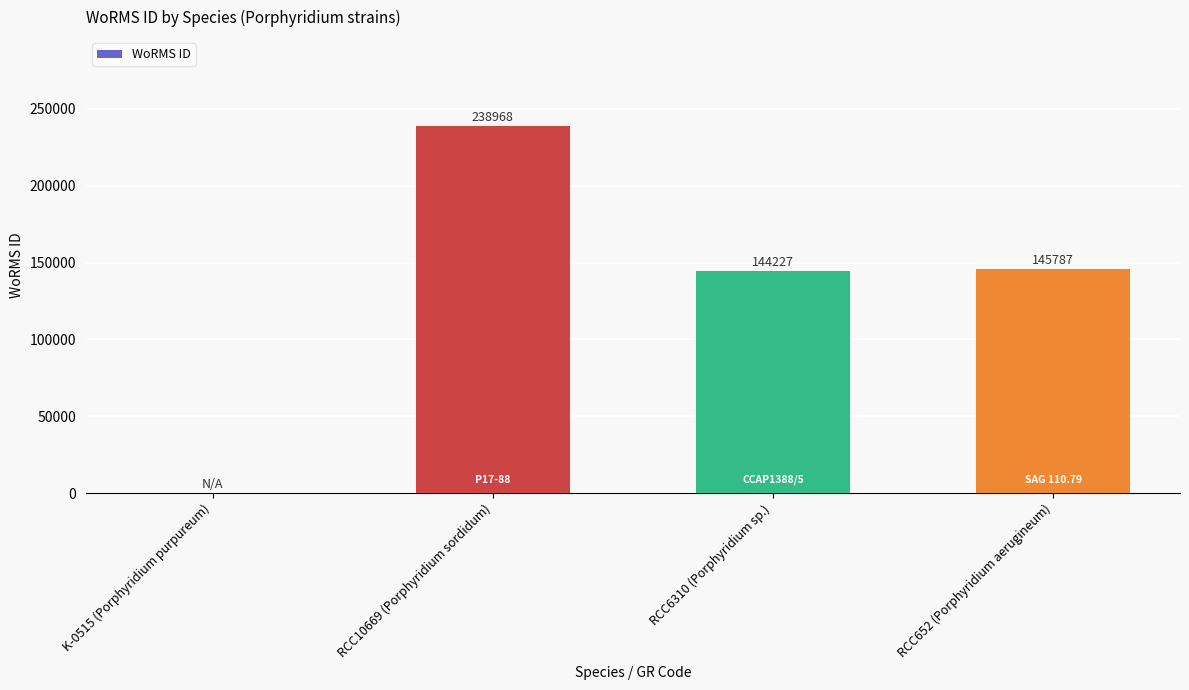

Where is the data nearest to the value 119484?

RCC6310 (Porphyridium sp.)